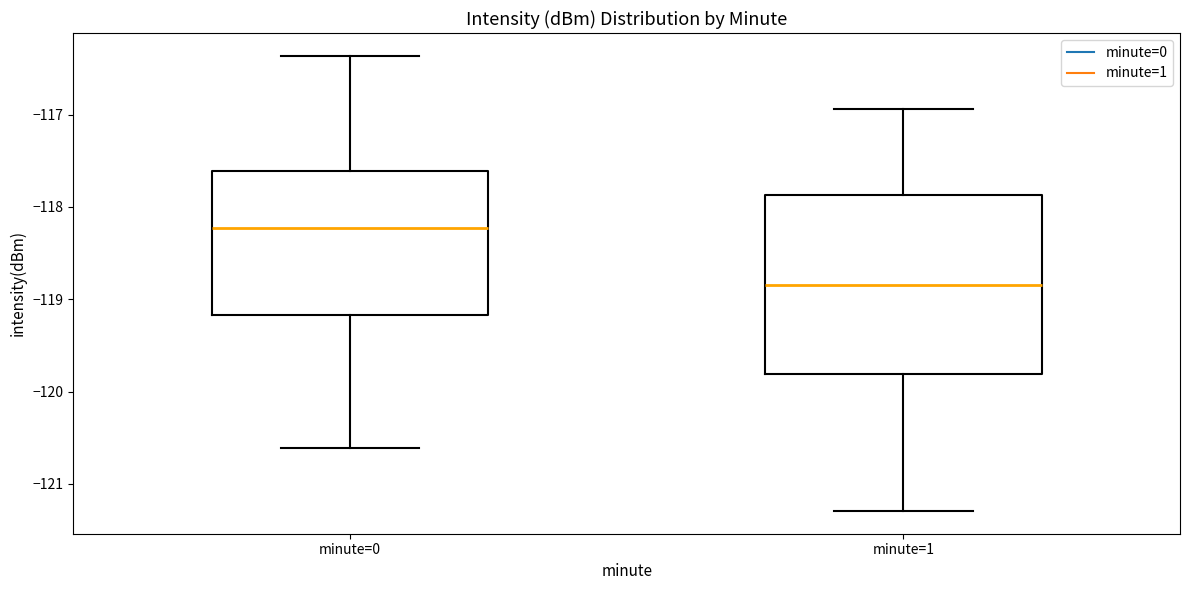

Reading left to right, read every box against the y-axis: the position of its median line, the range the box covers, and the ends of its whiskers. The values are not printed on the chart, so give them approximately, as read against the axis.

minute=0: median -118.2, box -119.2 to -117.6, whiskers -120.6 to -116.4
minute=1: median -118.8, box -119.8 to -117.9, whiskers -121.3 to -116.9